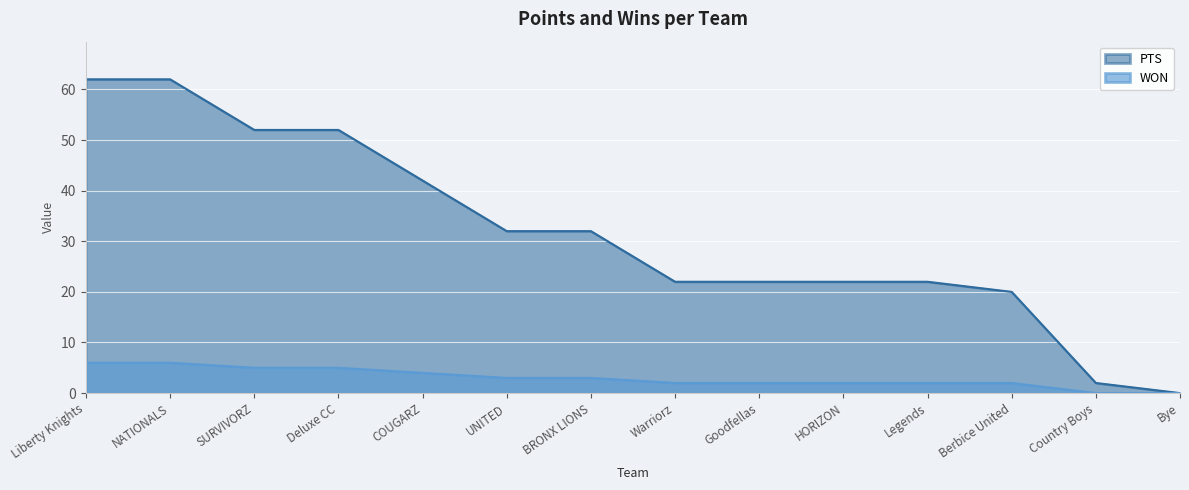

Rank the series by their average value, from highest to lowest.

PTS, WON